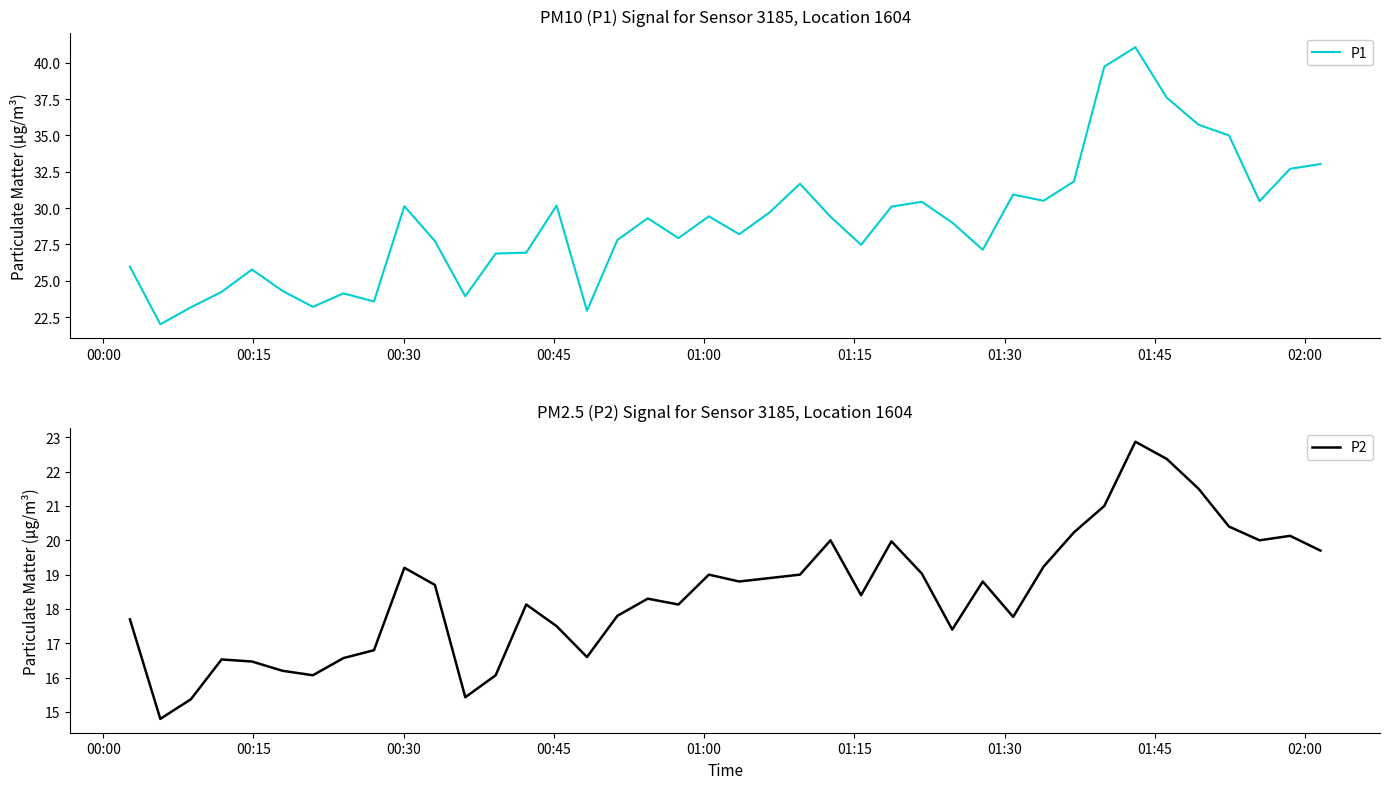

What is the minimum value for P2?

14.8